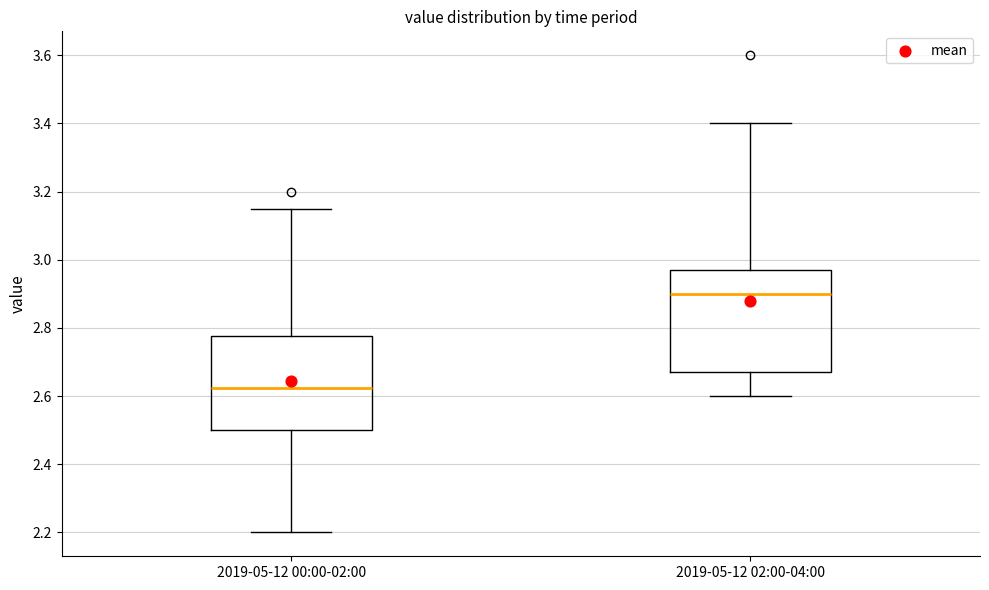

Comparing the boxes themselves (not the whiskers), which one is the tallest?

2019-05-12 02:00-04:00